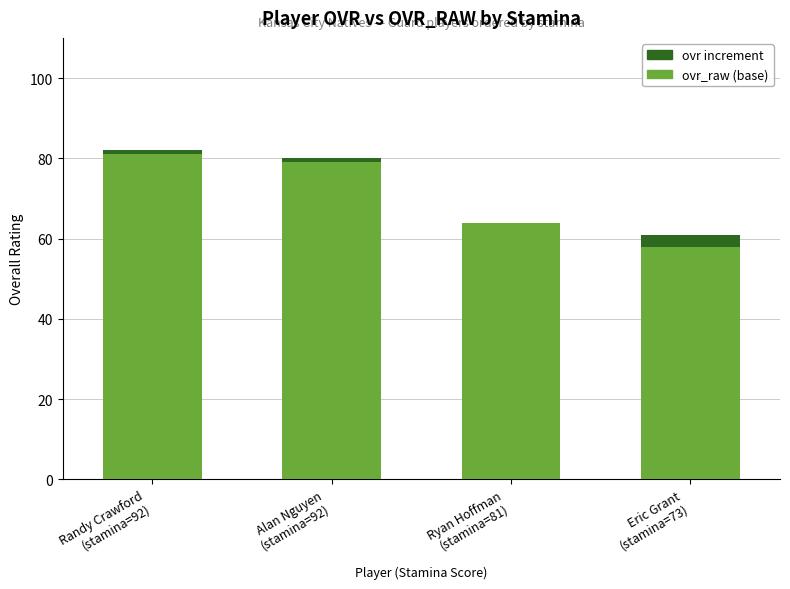

What is the sum of the ovr increment (20-100 tier) values at Randy Crawford
(stamina=92) and Alan Nguyen
(stamina=92)?

2